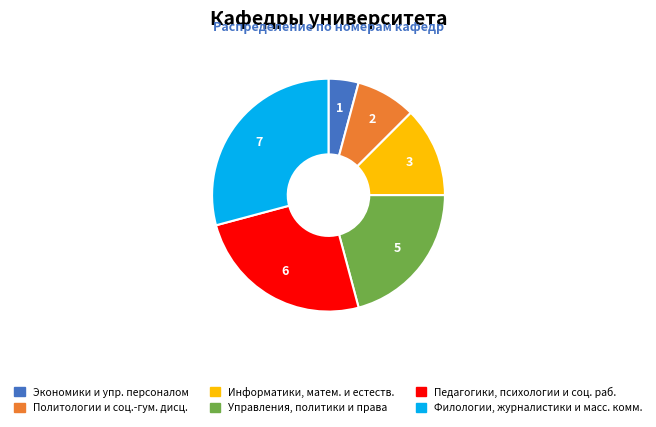

Is there a majority slice in this chart?

No